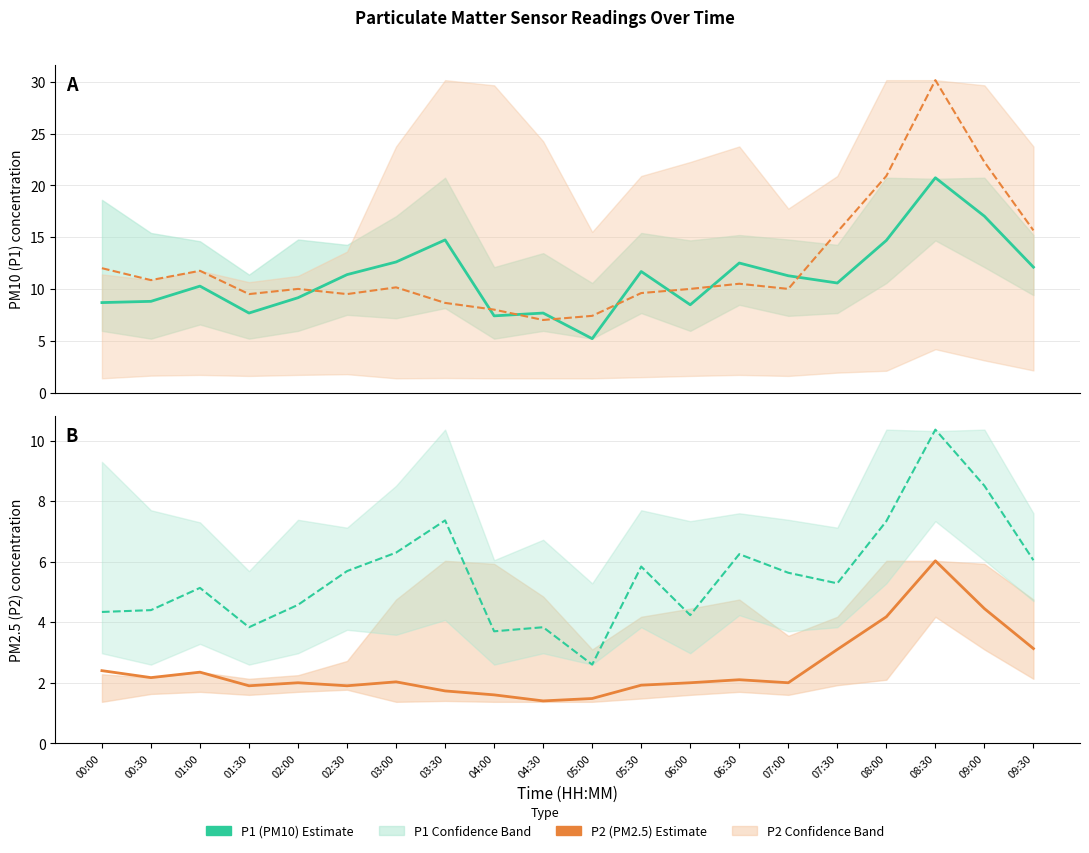

True or false: P2 (PM2.5) Estimate has a value of 4.2 at 08:00.

True